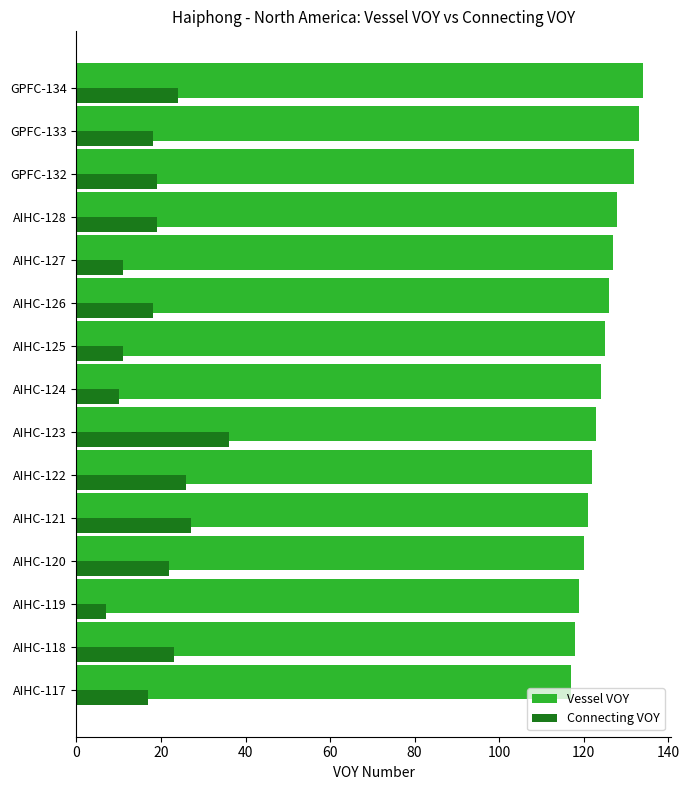

List the series in order of their overall mean, lowest first.

Connecting VOY, Vessel VOY